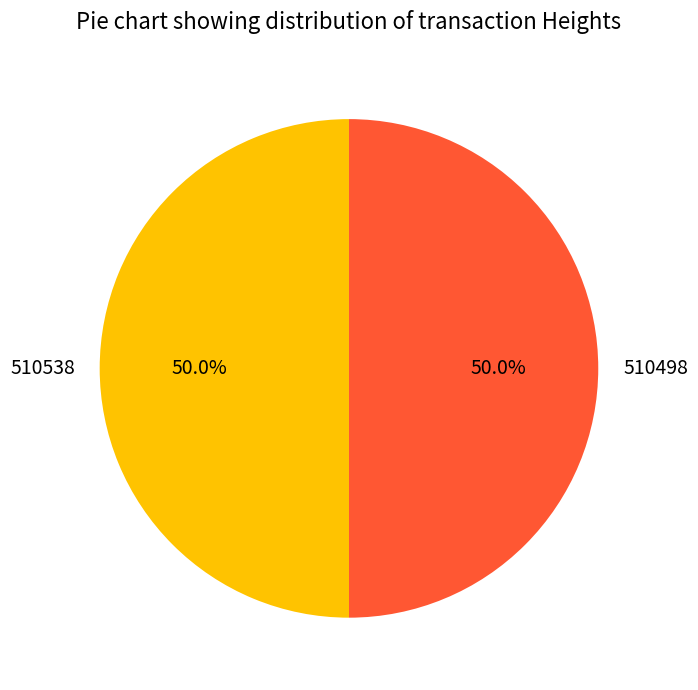

To the nearest percent, what percentage of the pie is 510538?

50%